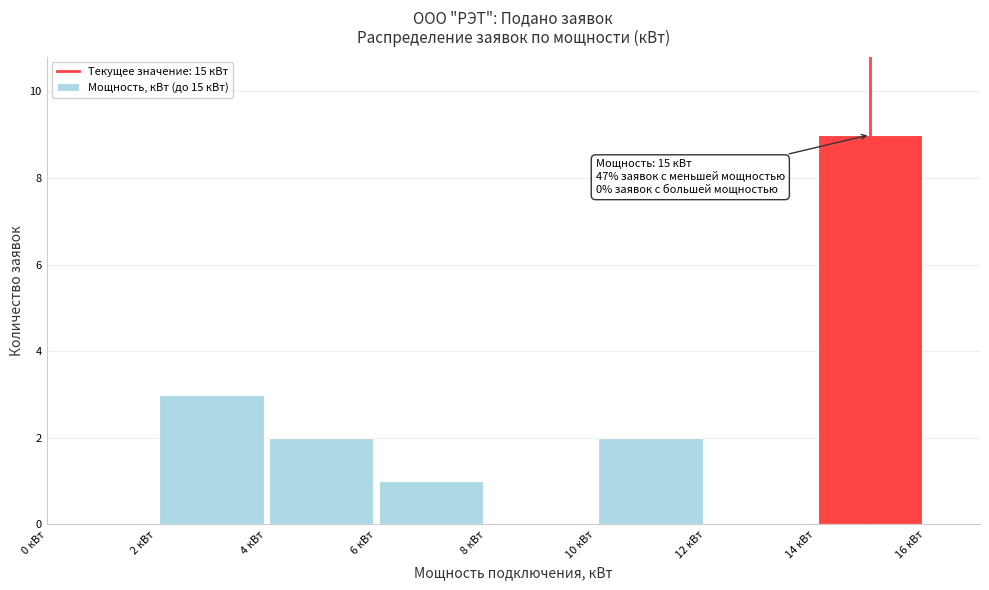

Which range on the x-axis has the tallest bar?

14 to 16